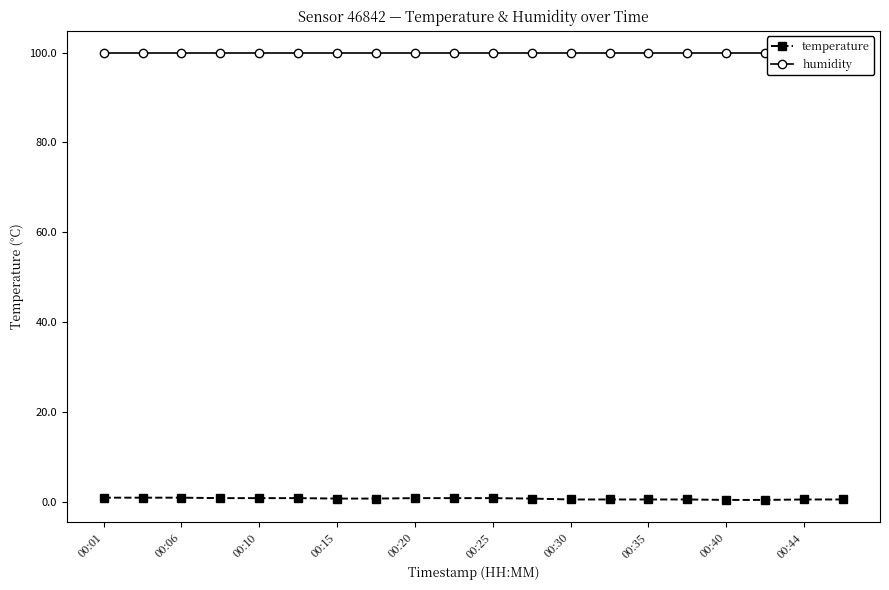

What are all the series names shown in the legend?

temperature, humidity